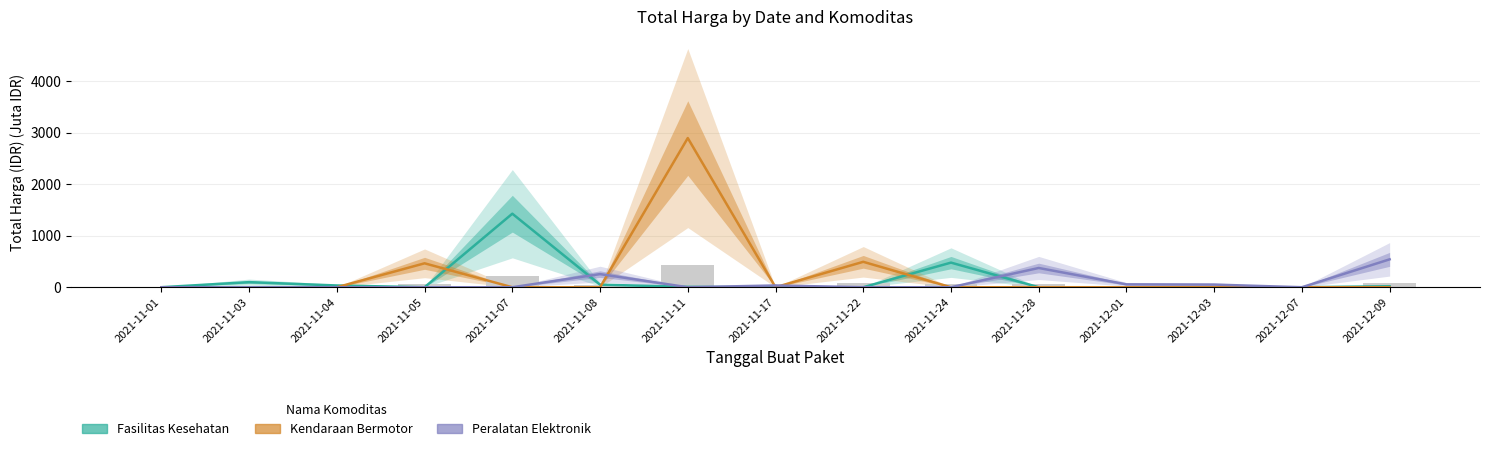

Rank the series by their maximum value, from lowest to highest.

Peralatan Elektronik, Fasilitas Kesehatan, Kendaraan Bermotor